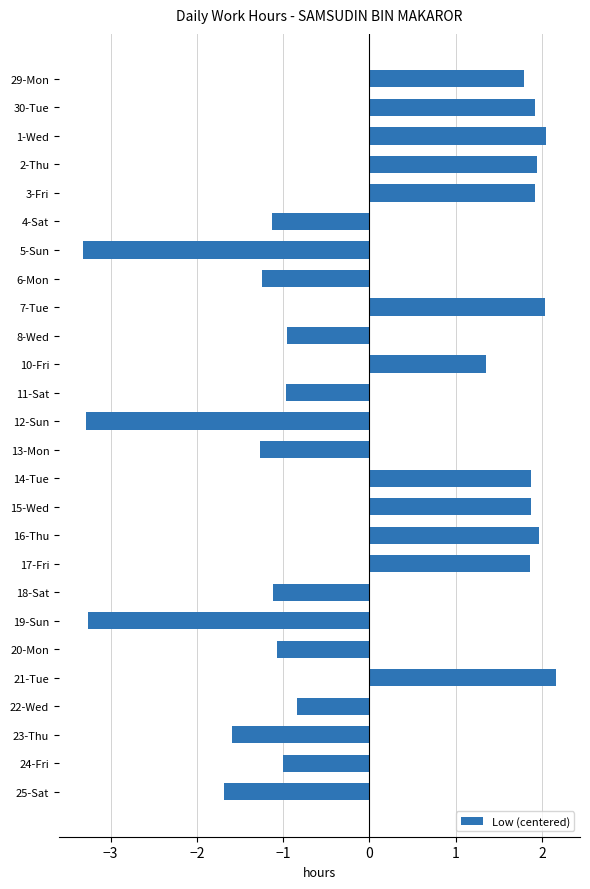

What value does the data have at 13-Mon?

-1.3